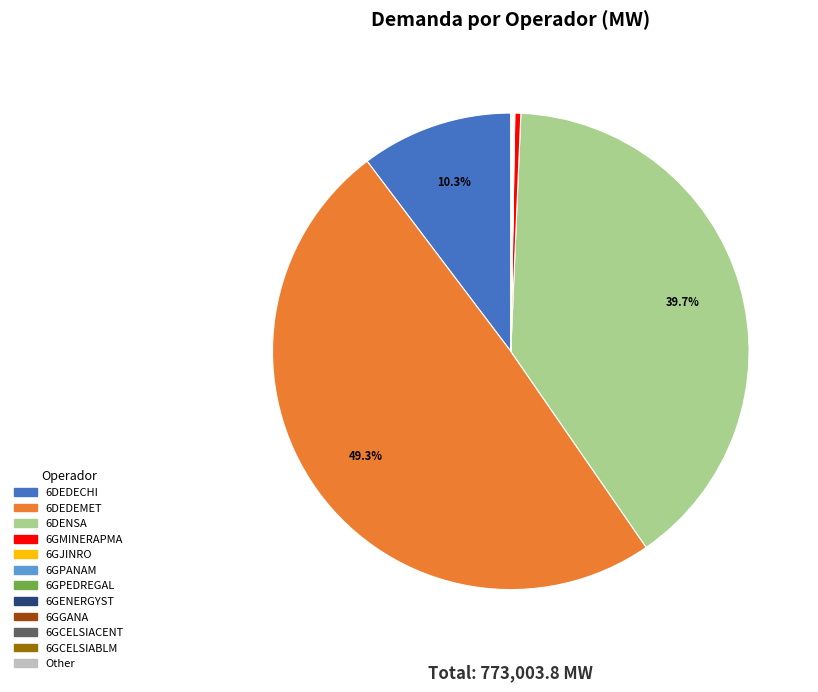

Approximately how many times larger is the value at 6DEDEMET compared to 6DEDECHI?

4.8